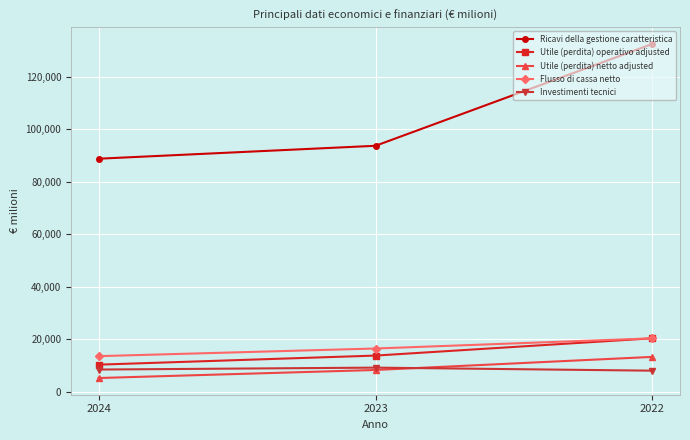

What is the total value across all series at 2024?

126477